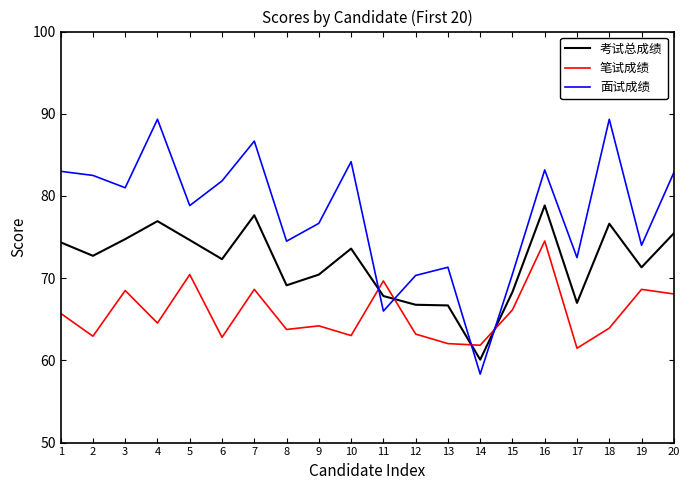

How many times do 面试成绩 and 笔试成绩 cross each other?

4